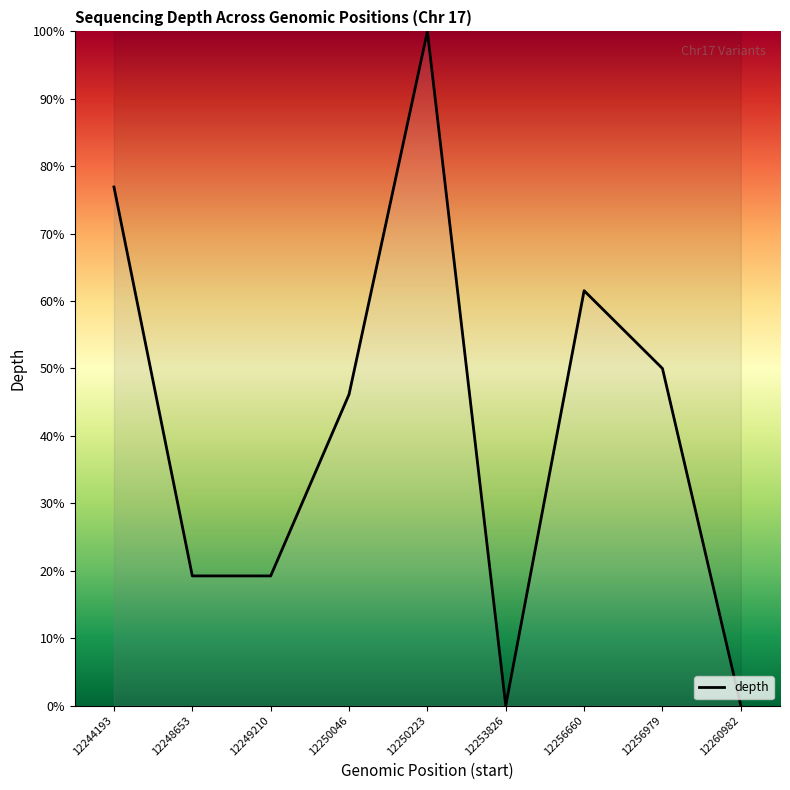

Which category has the highest value across all series?

12250223